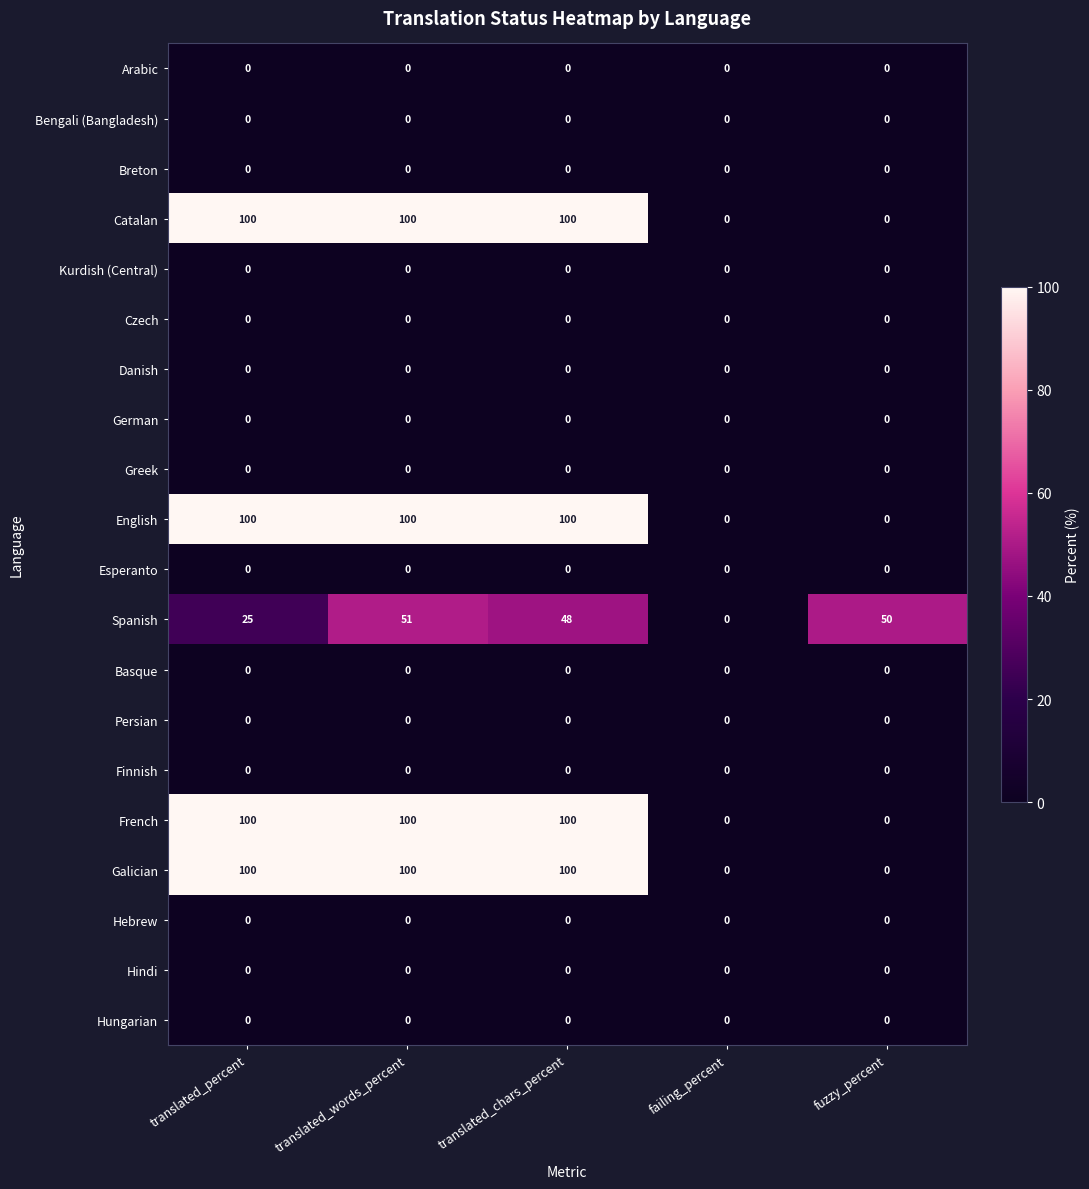

What is the greatest value displayed?

100